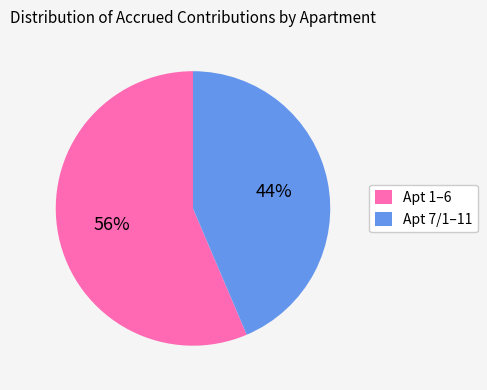

Do Apt 7/1–11 and Apt 1–6 together represent more than half of the pie?

Yes